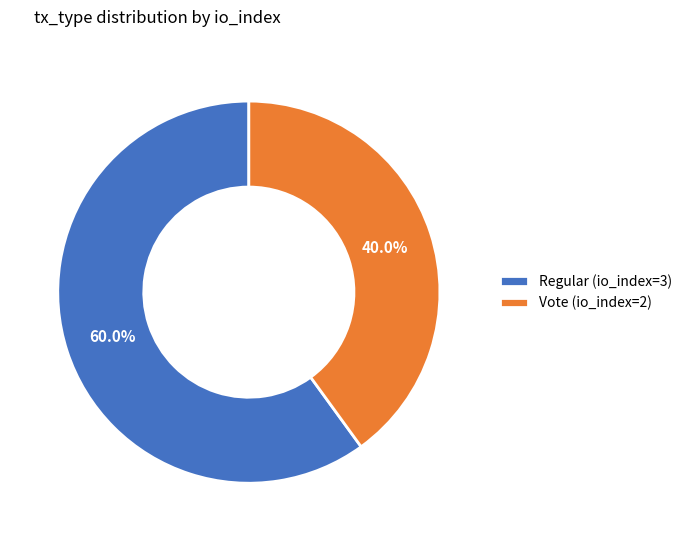

Is there any slice that represents more than half of the pie?

Yes